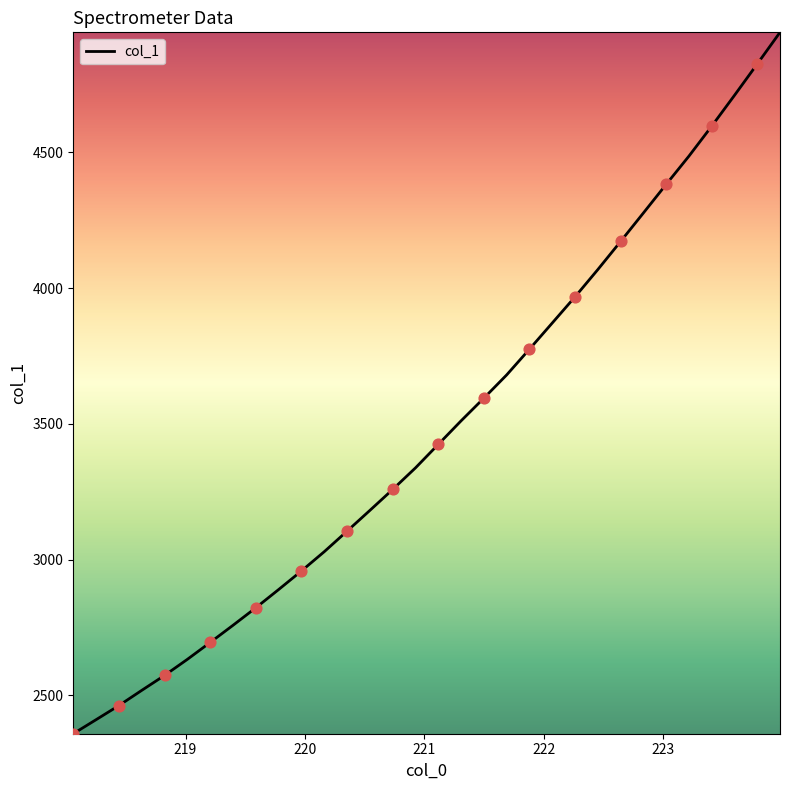

What is the minimum value shown in the chart?

2358.3